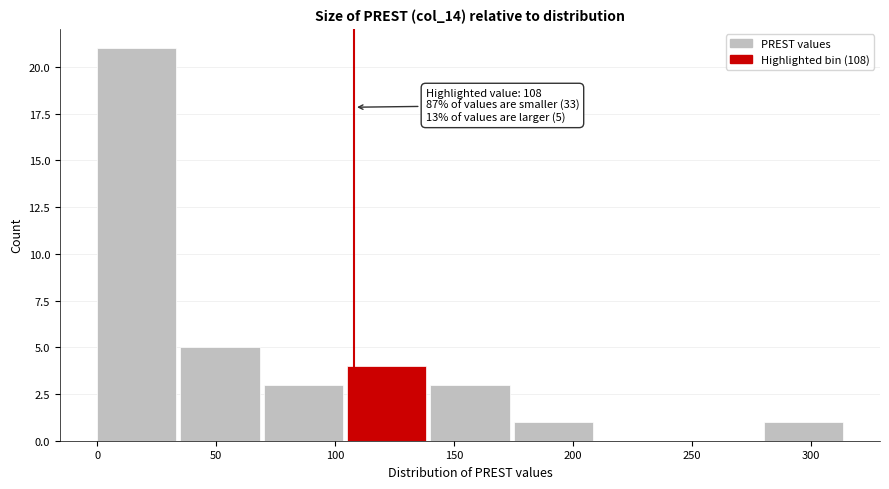

Over which range of the x-axis is the bar tallest?

0 to 35